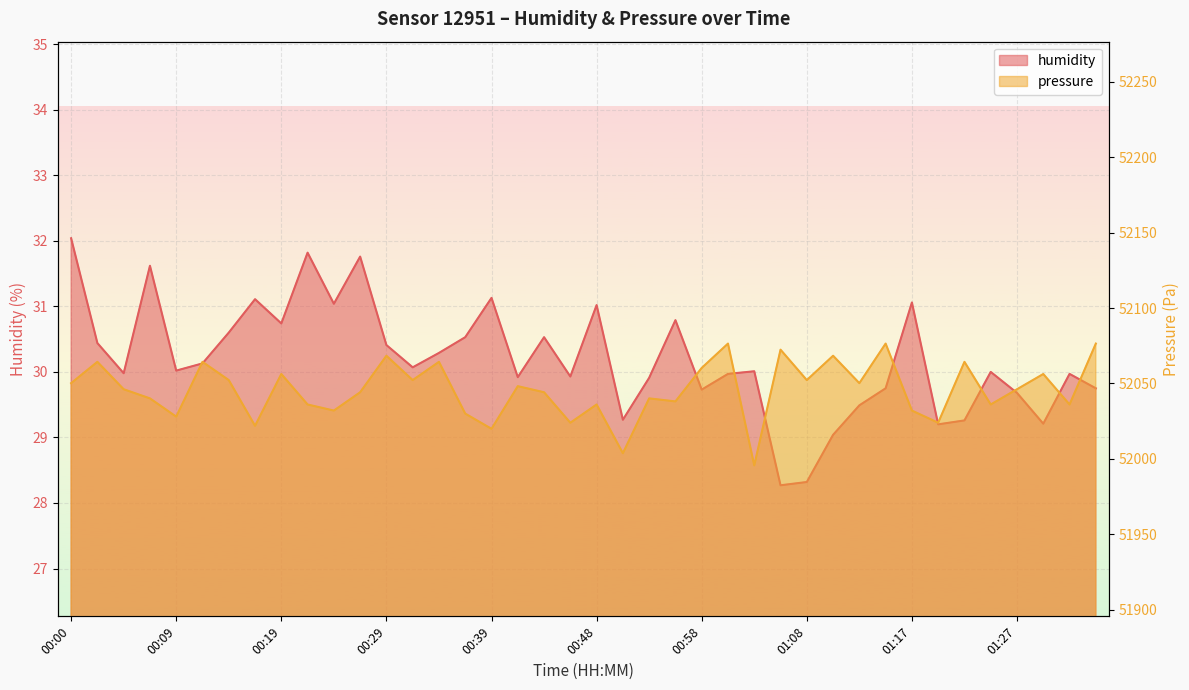

At which label does humidity first exceed 30?

00:00